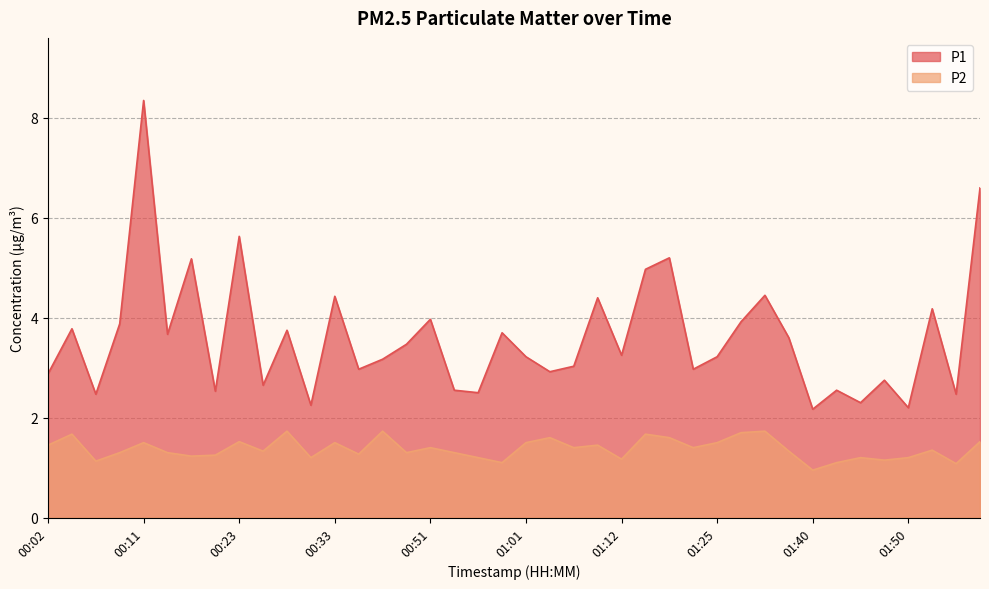

At which category is the sum across all series the highest?

00:11